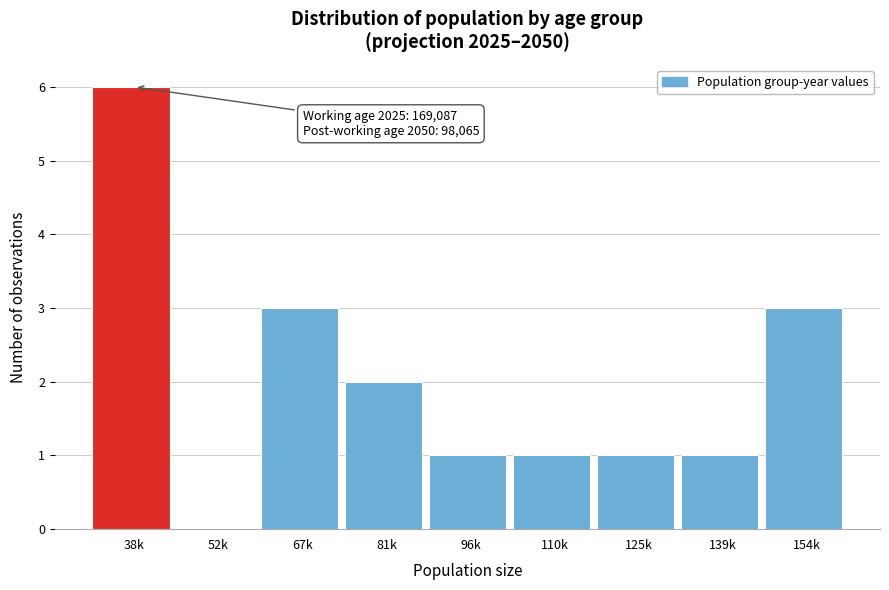

Reading left to right, transcribe all the data shown in this chart.

38k=6	52k=0	67k=3	81k=2	96k=1	110k=1	125k=1	139k=1	154k=3